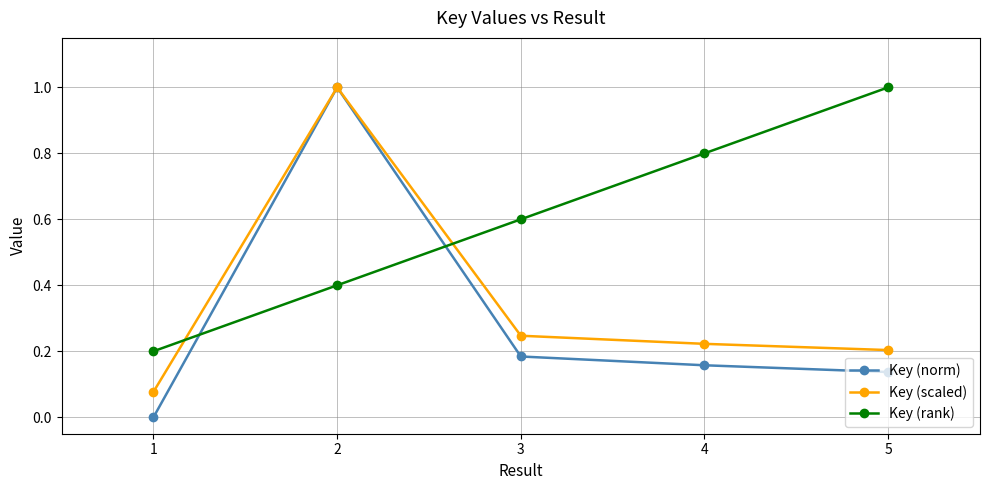

What is the value of the Key (scaled) point at the 2nd from the left?

1.0